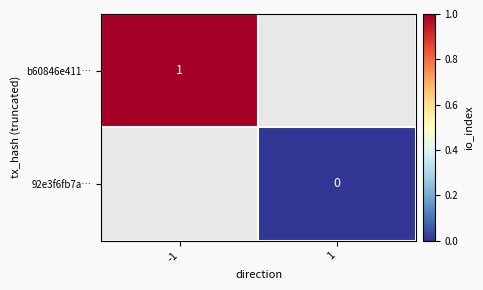

The b60846e411… series shows 1 at -1. True or false?

True